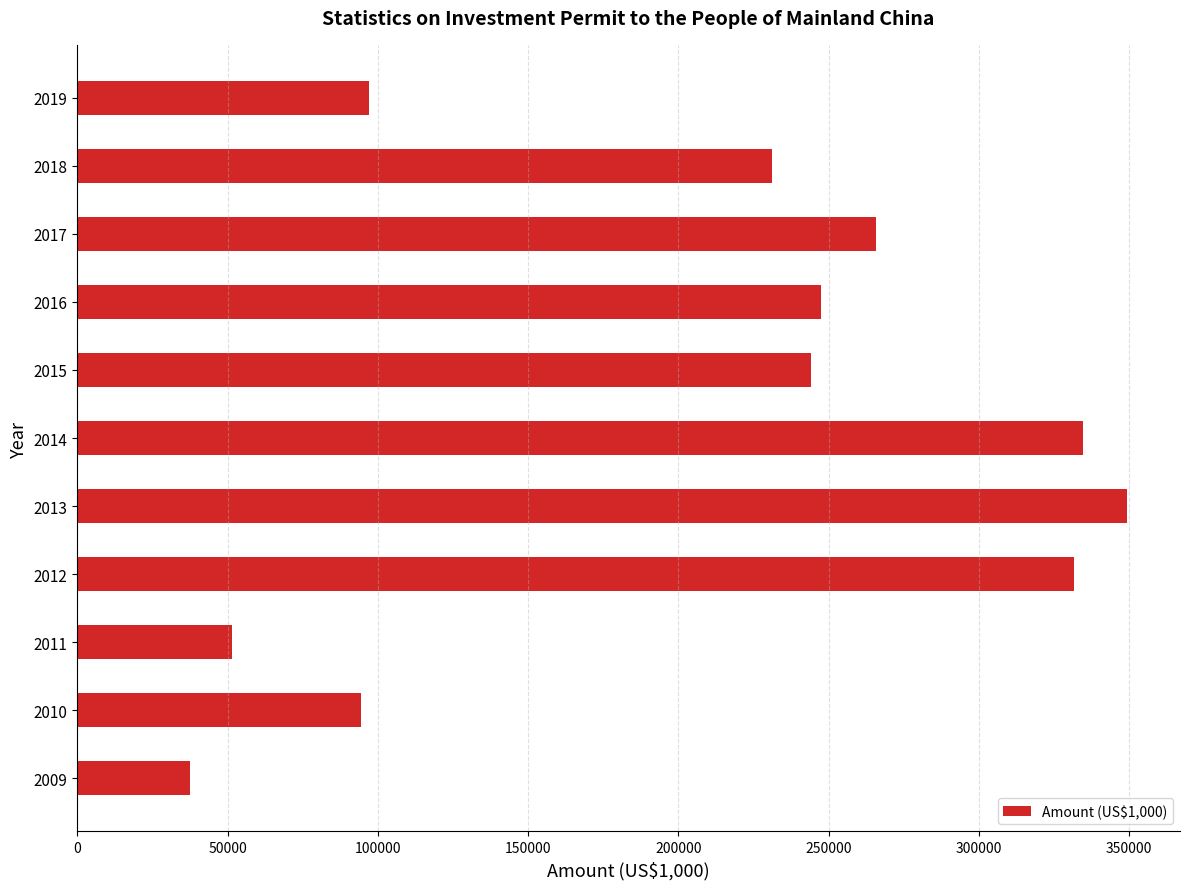

Read the value at 2015, to the nearest 50.

244050